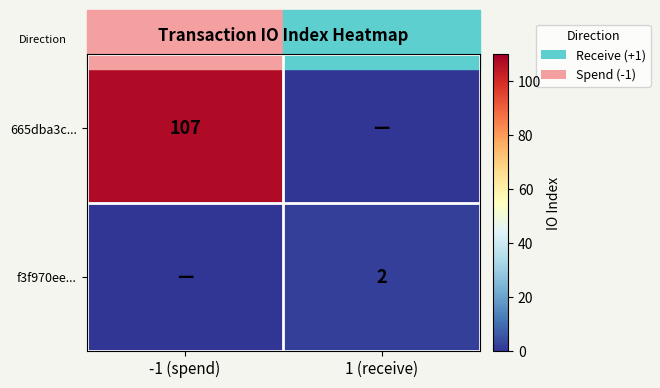

Between 1 (receive) and -1 (spend), which is larger?

-1 (spend)